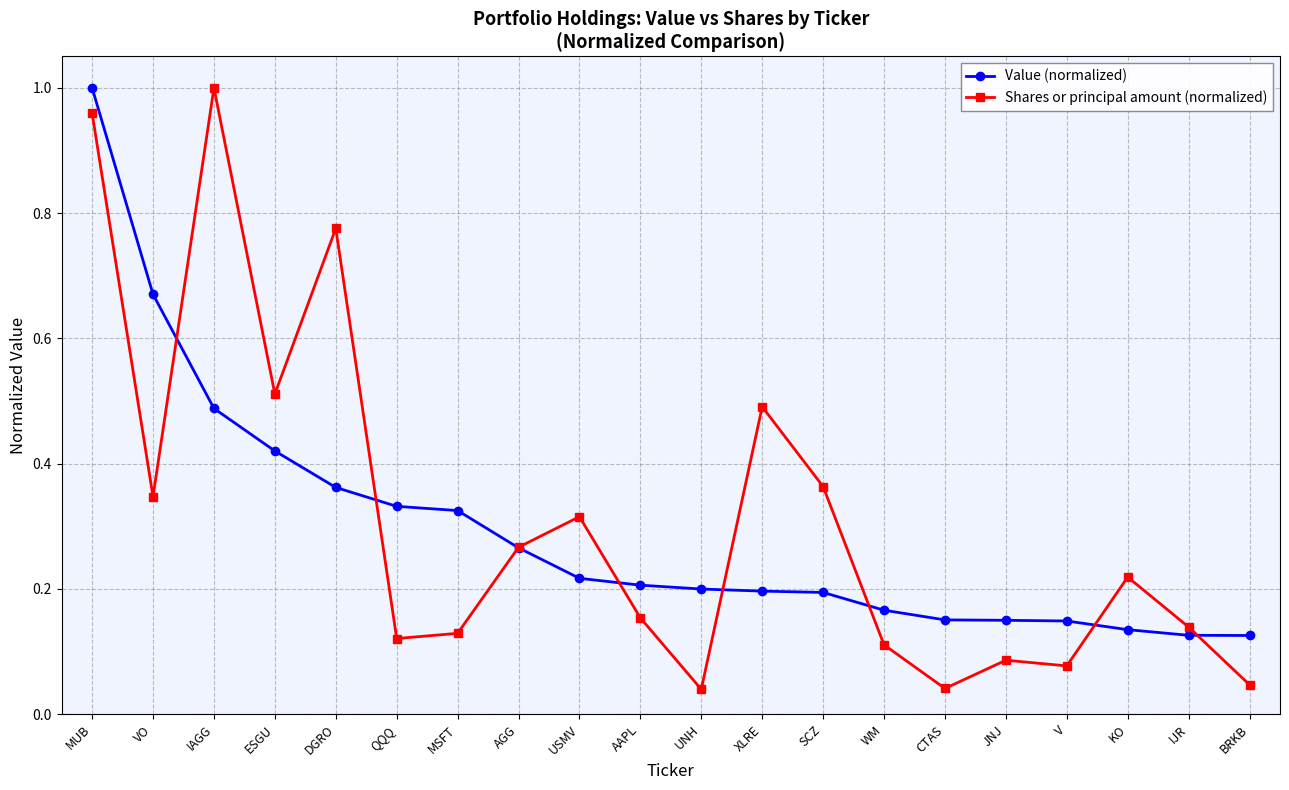

At ESGU, list the series in order from smallest to largest.

Value (normalized), Shares or principal amount (normalized)